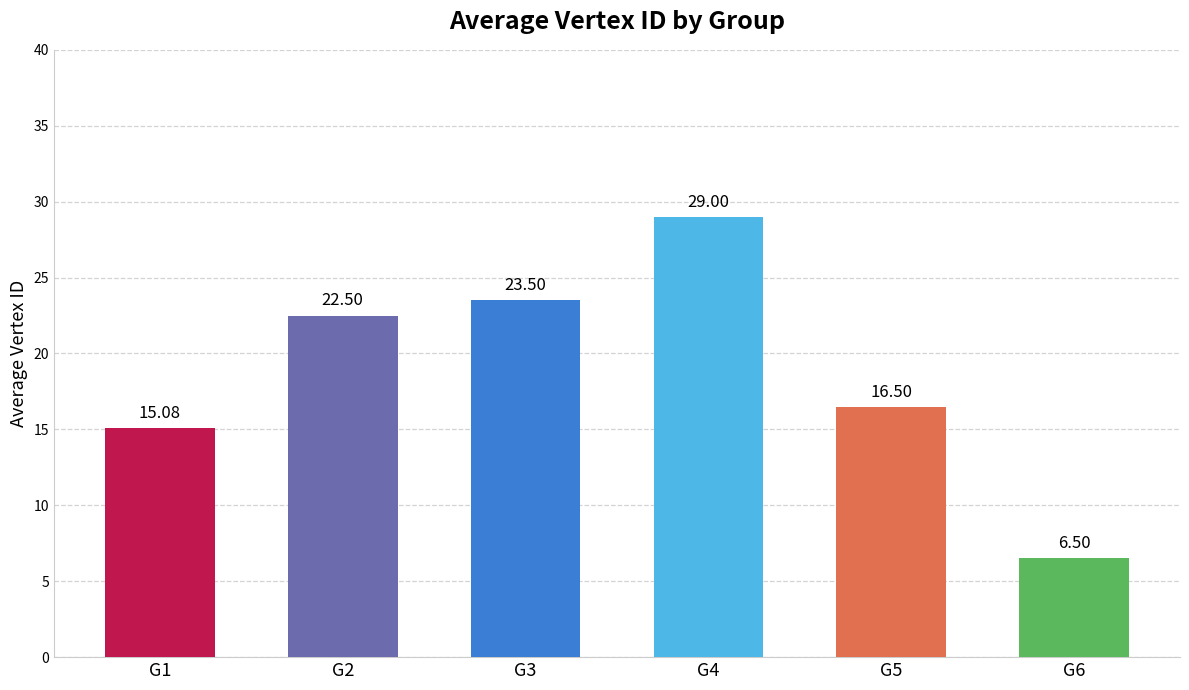

Which category has the lowest value across all series?

G6